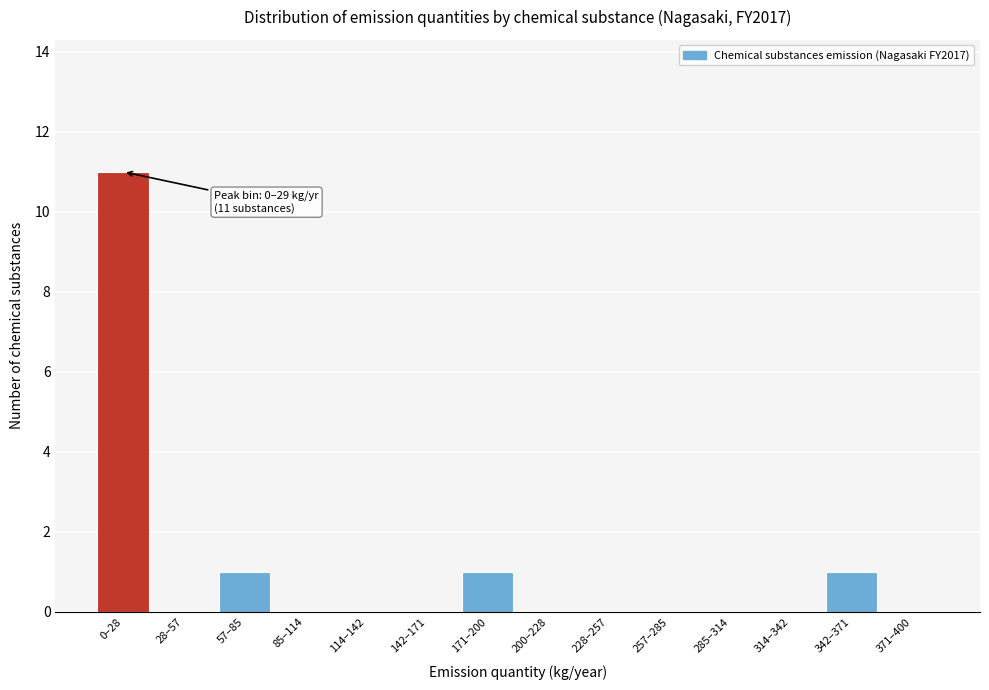

Reading left to right, transcribe all the data shown in this chart.

0–28=11	28–57=0	57–85=1	85–114=0	114–142=0	142–171=0	171–200=1	200–228=0	228–257=0	257–285=0	285–314=0	314–342=0	342–371=1	371–400=0